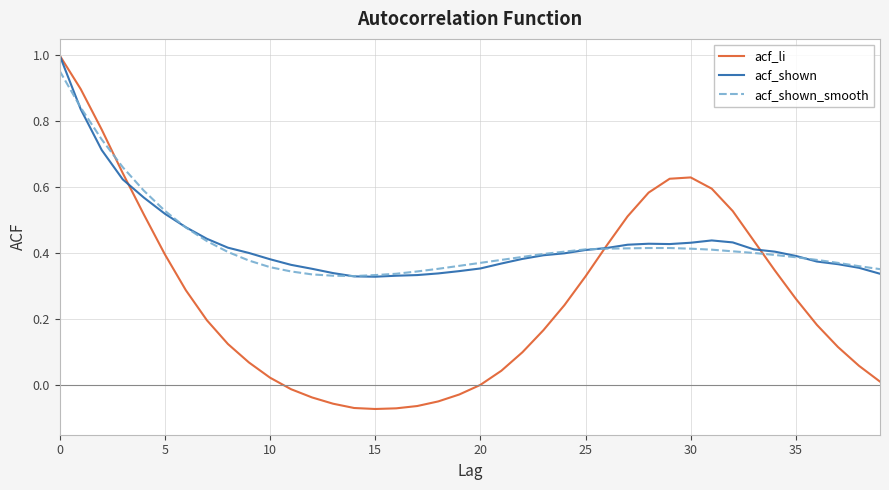

Which series has the widest spread of values?

acf_li